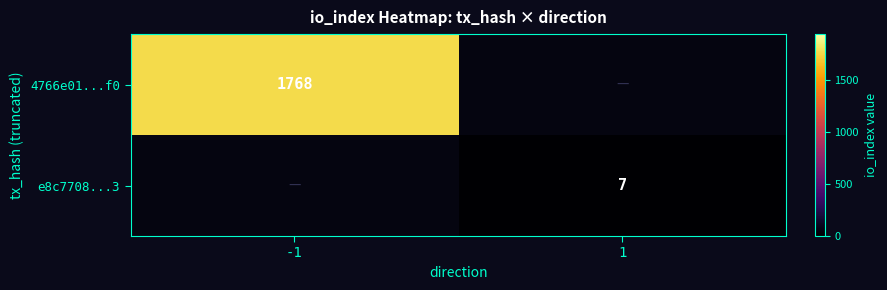

True or false: 4766e01...f0 has a value of 1768 at -1.

True